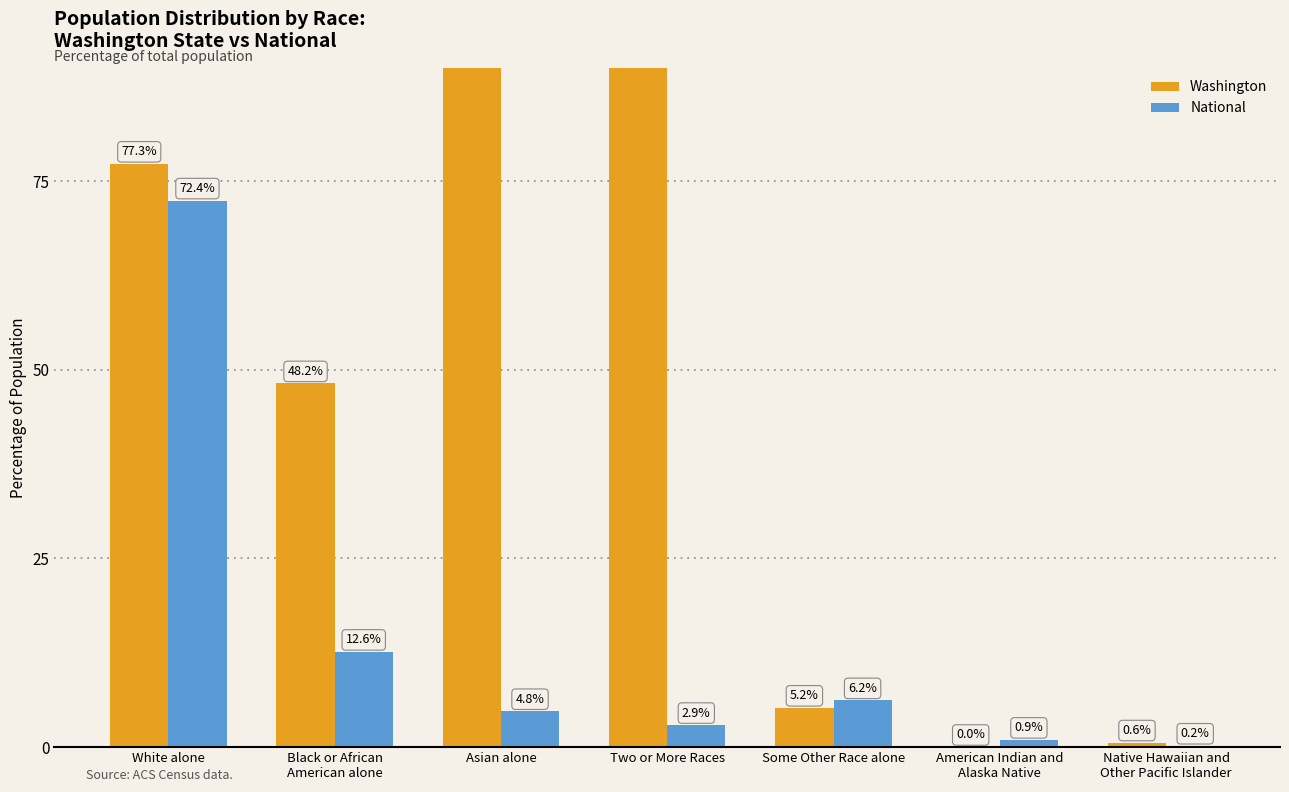

At which label does National first exceed 4?

White alone